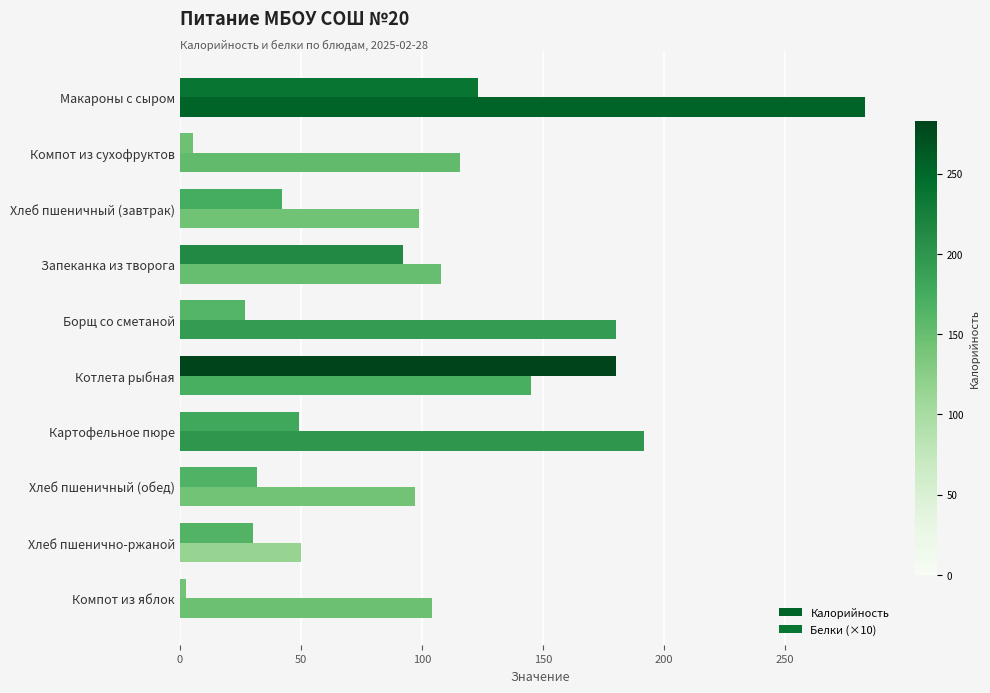

How many distinct data groups are displayed?

2